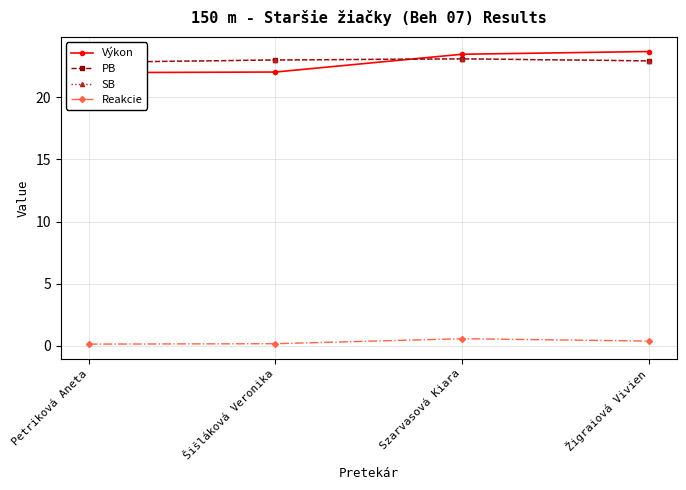

Between Šišláková Veronika and Szarvasová Kiara, which is larger?

Szarvasová Kiara